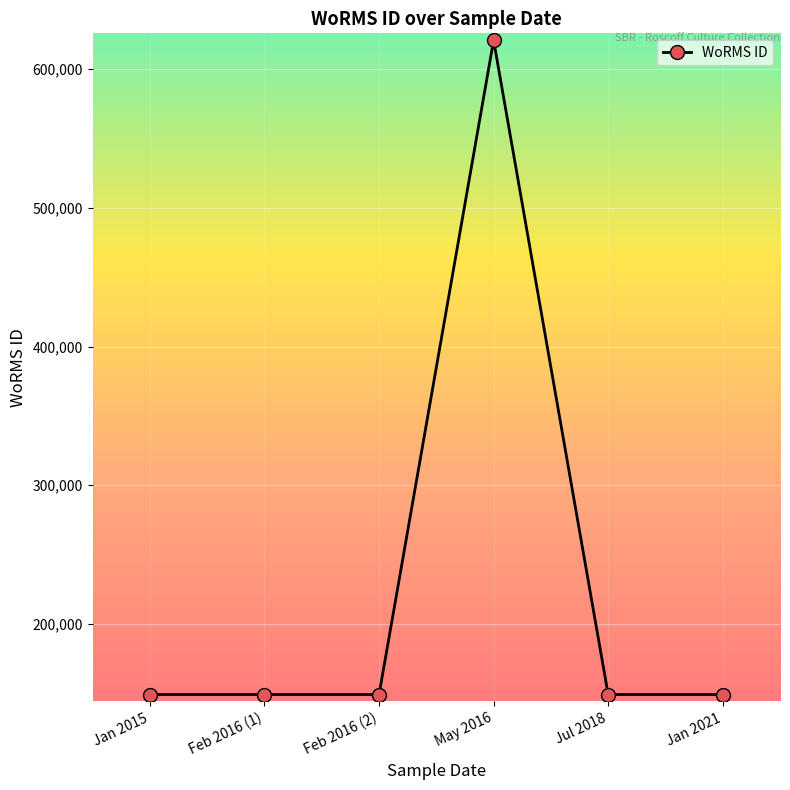

What is the label of the 1st point from the left?

Jan 2015